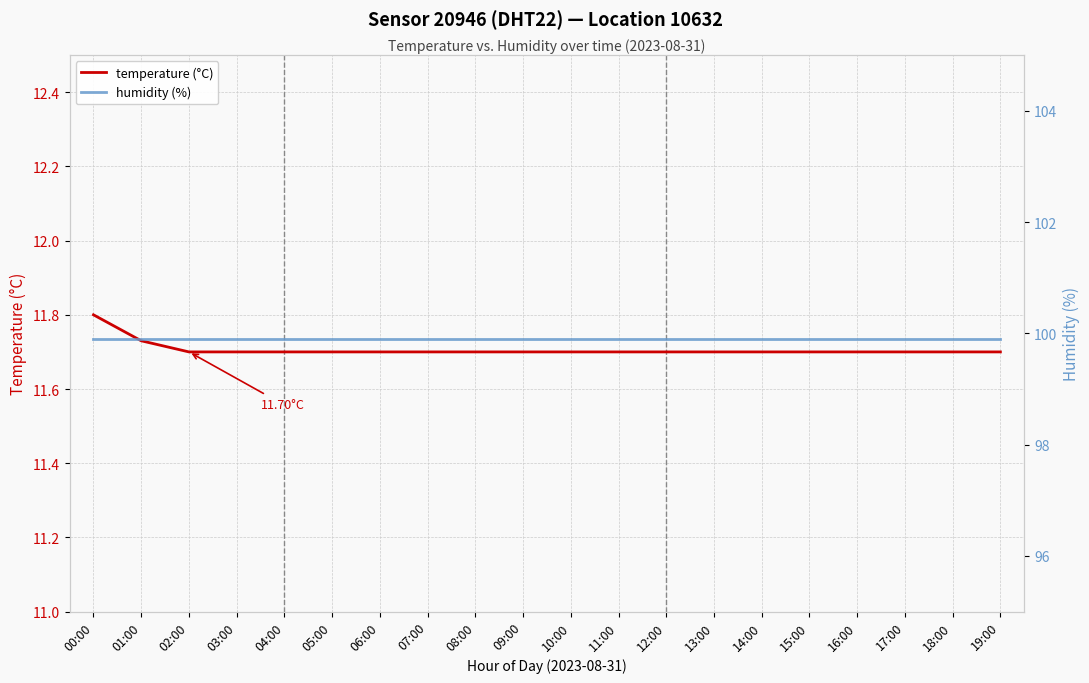

Does the chart display data point markers on the line(s)?

No